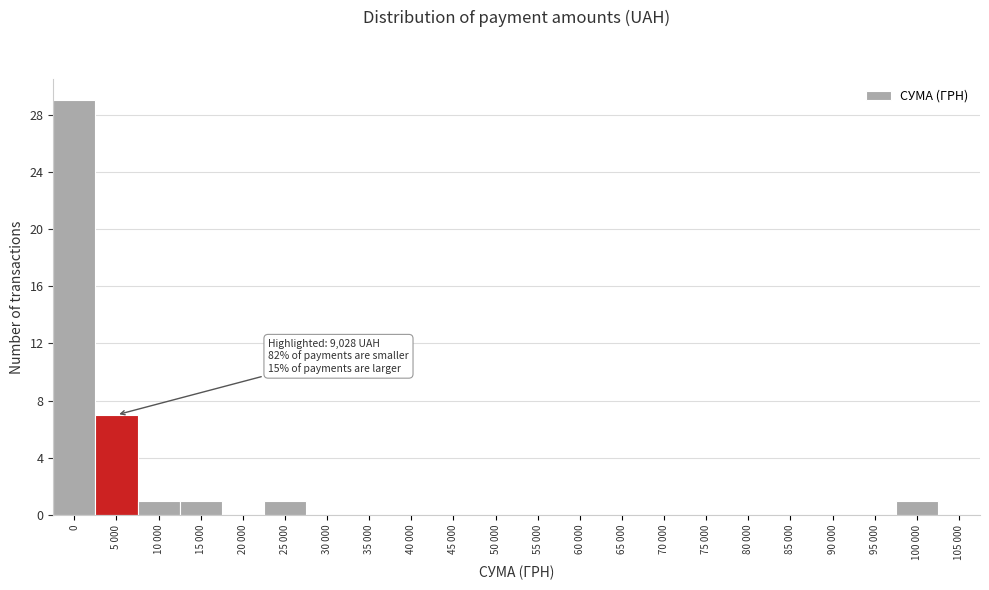

Reading right to left, what are all the values shown in this chart?

105 000=0	100 000=1	95 000=0	90 000=0	85 000=0	80 000=0	75 000=0	70 000=0	65 000=0	60 000=0	55 000=0	50 000=0	45 000=0	40 000=0	35 000=0	30 000=0	25 000=1	20 000=0	15 000=1	10 000=1	5 000=7	0=29